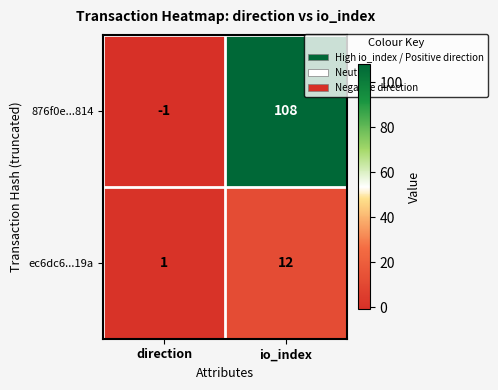

How many data points in ec6dc6...19a are less than 12?

1